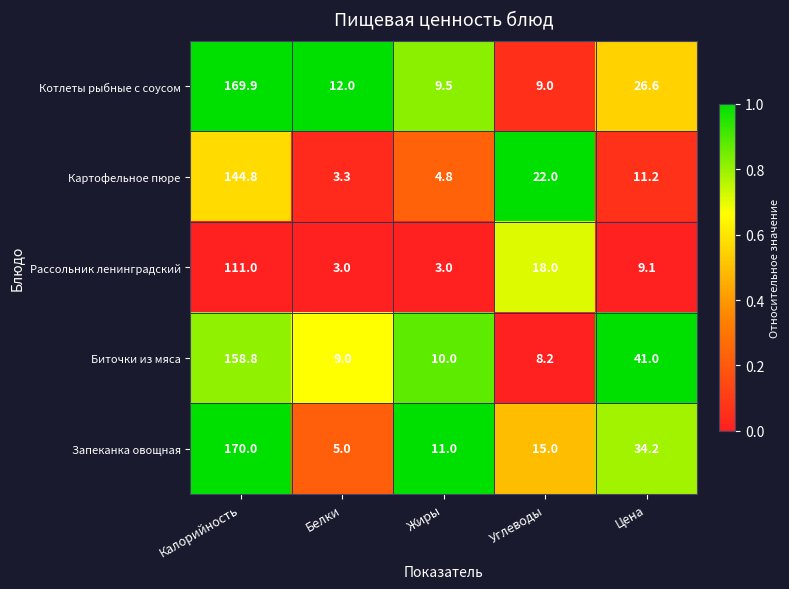

Which series has the largest total across all categories?

Запеканка овощная